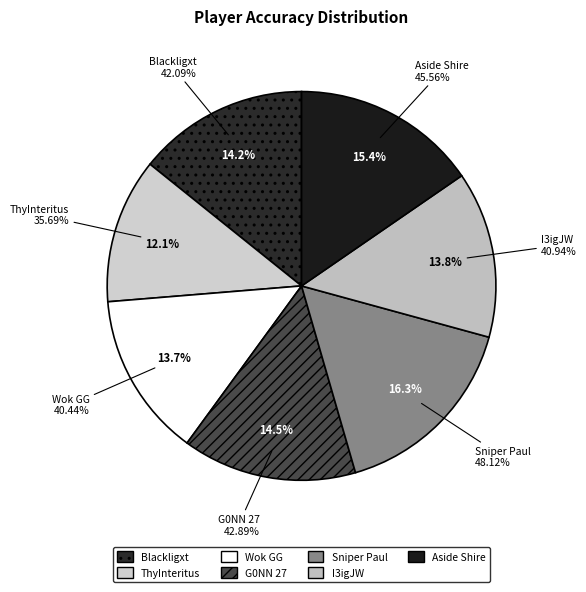

Combined, do ThyInteritus and G0NN 27 account for over 50%?

No